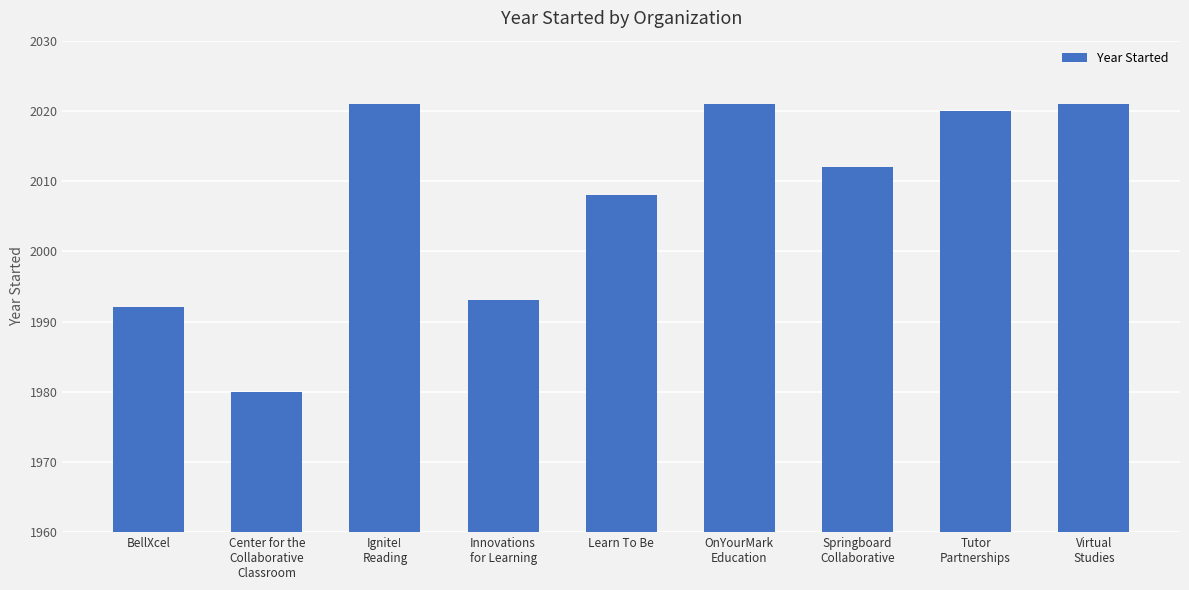

How many bars are there in total?

9